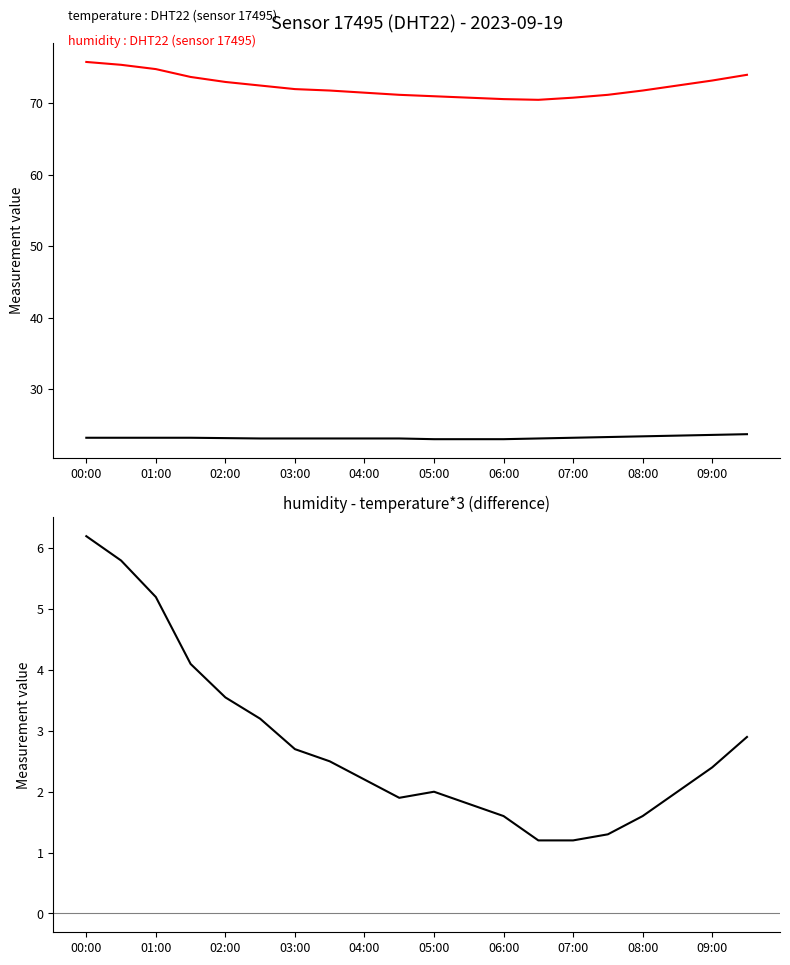

Where is the first local maximum for humidity - temperature*3?

05:00